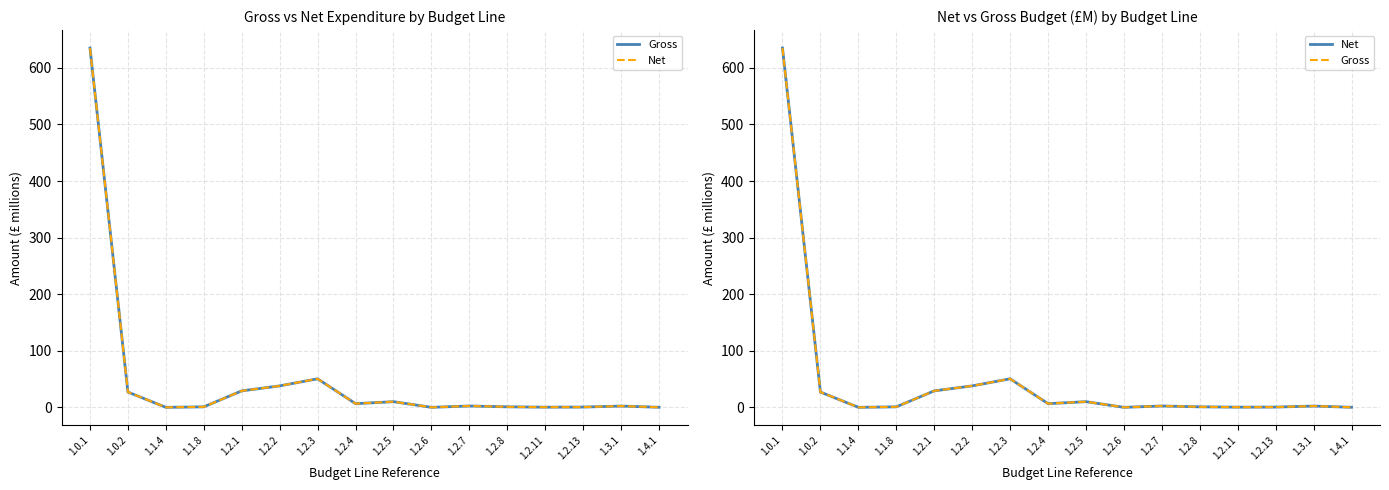

Which label corresponds to the largest value in the chart?

1.0.1